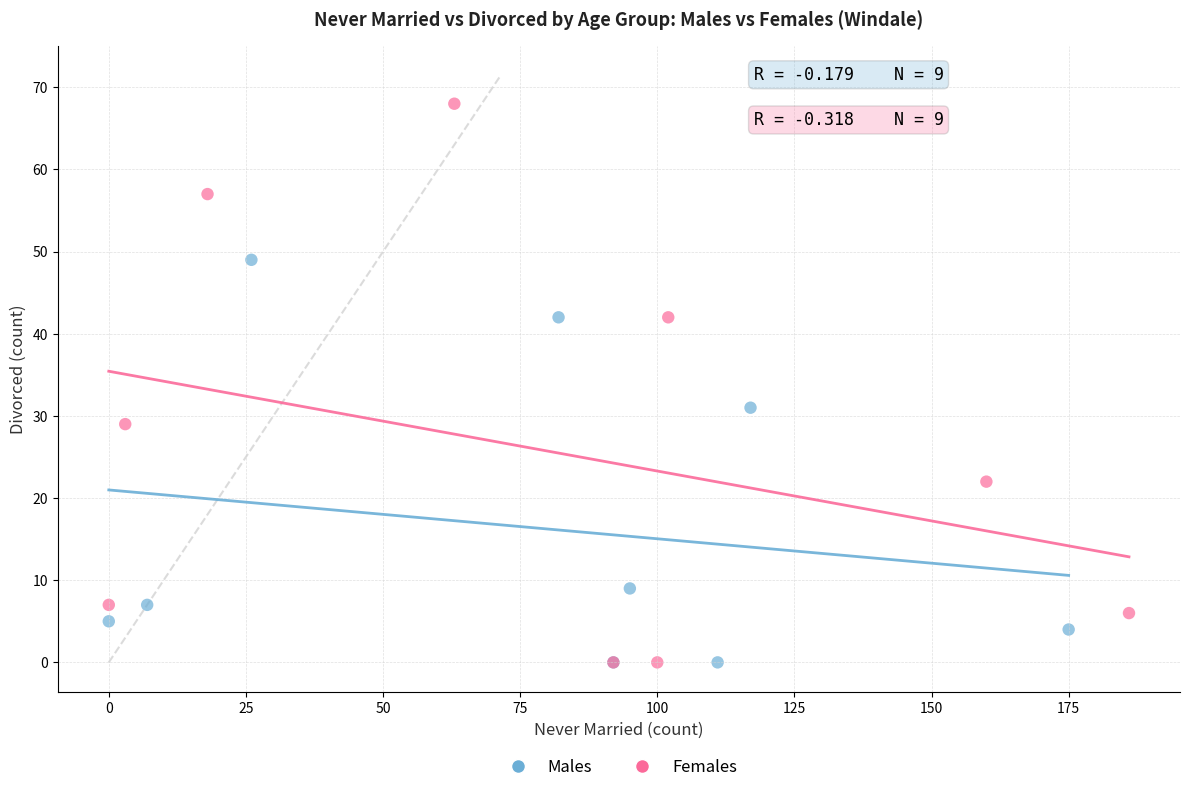

Which series has the largest Y range (max minus min)?

Females